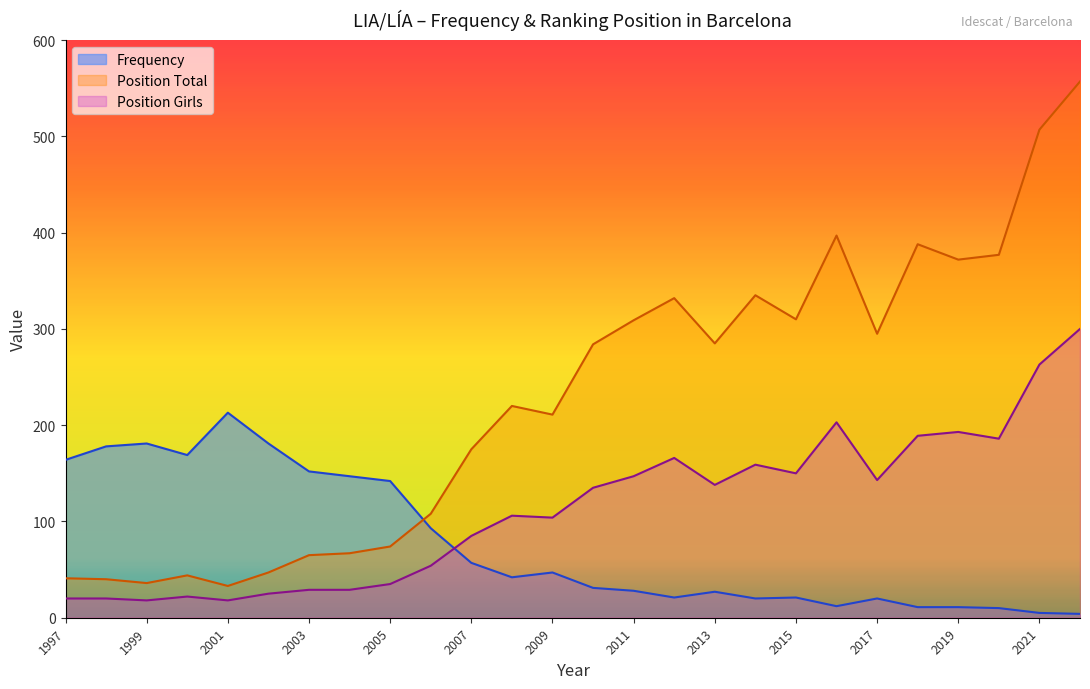

Reading left to right, extract all data points from this chart.

Frequency: 1997=164	1998=178	1999=181	2000=169	2001=213	2002=181	2003=152	2004=147	2005=142	2006=93	2007=57	2008=42	2009=47	2010=31	2011=28	2012=21	2013=27	2014=20	2015=21	2016=12	2017=20	2018=11	2019=11	2020=10	2021=5	2022=4
Position. Total: 1997=41	1998=40	1999=36	2000=44	2001=33	2002=47	2003=65	2004=67	2005=74	2006=108	2007=175	2008=220	2009=211	2010=284	2011=309	2012=332	2013=285	2014=335	2015=310	2016=397	2017=295	2018=388	2019=372	2020=377	2021=507	2022=557
Position. Girls: 1997=20	1998=20	1999=18	2000=22	2001=18	2002=25	2003=29	2004=29	2005=35	2006=54	2007=85	2008=106	2009=104	2010=135	2011=147	2012=166	2013=138	2014=159	2015=150	2016=203	2017=143	2018=189	2019=193	2020=186	2021=263	2022=300